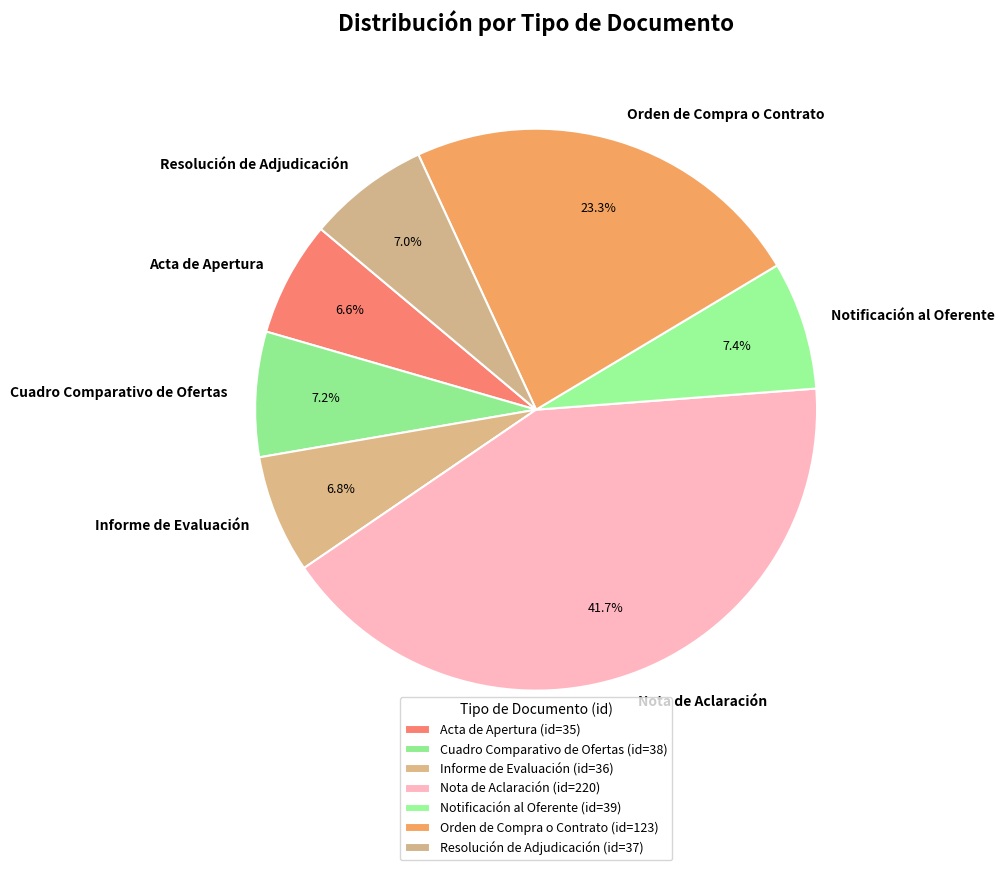

What percentage is the Orden de Compra o Contrato slice, to the nearest percent?

23%